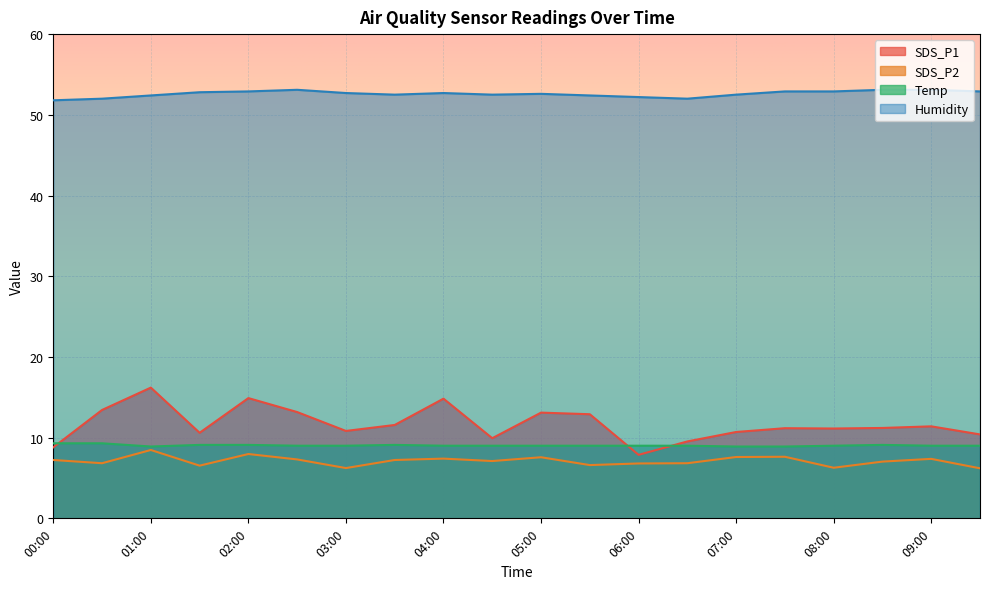

How many distinct data groups are displayed?

4